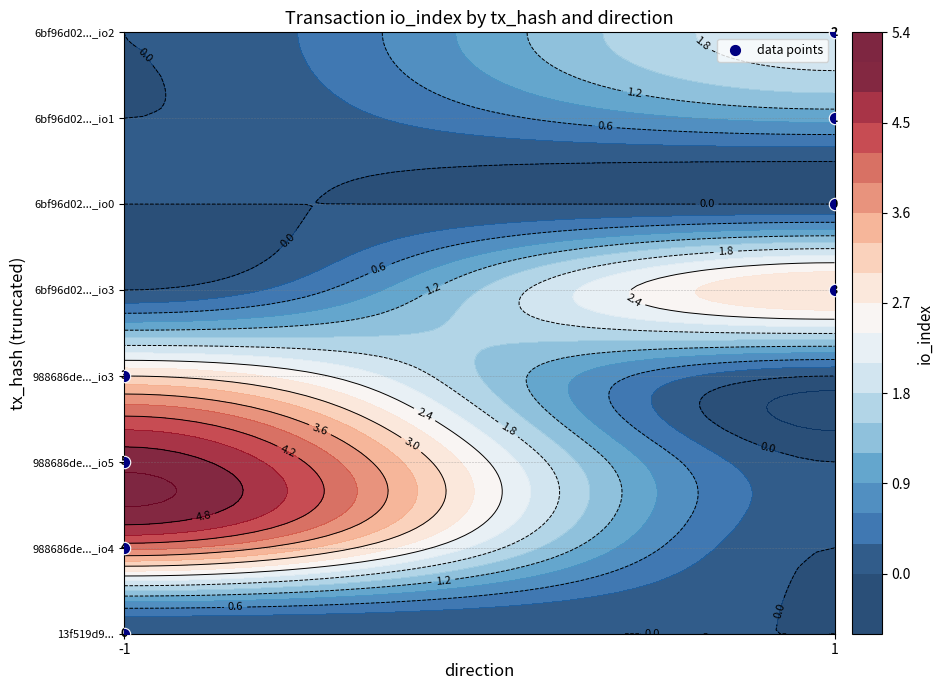

Where does the data first go above 4?

1